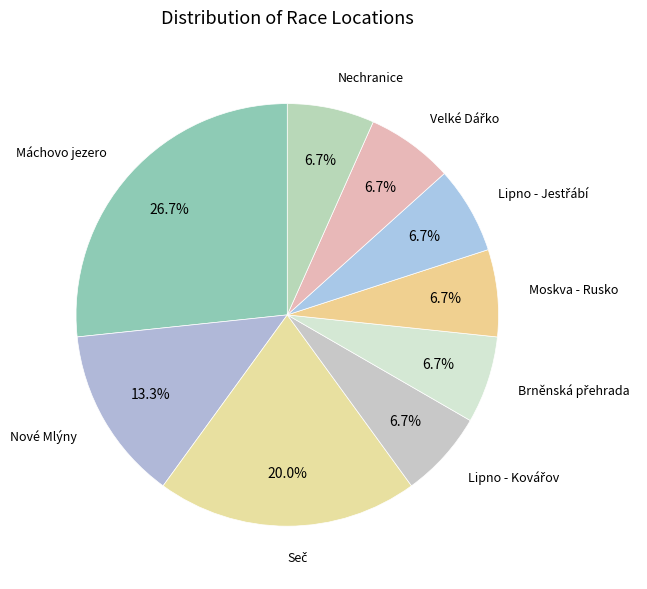

Is the sum of Nechranice and Nové Mlýny greater than half?

No